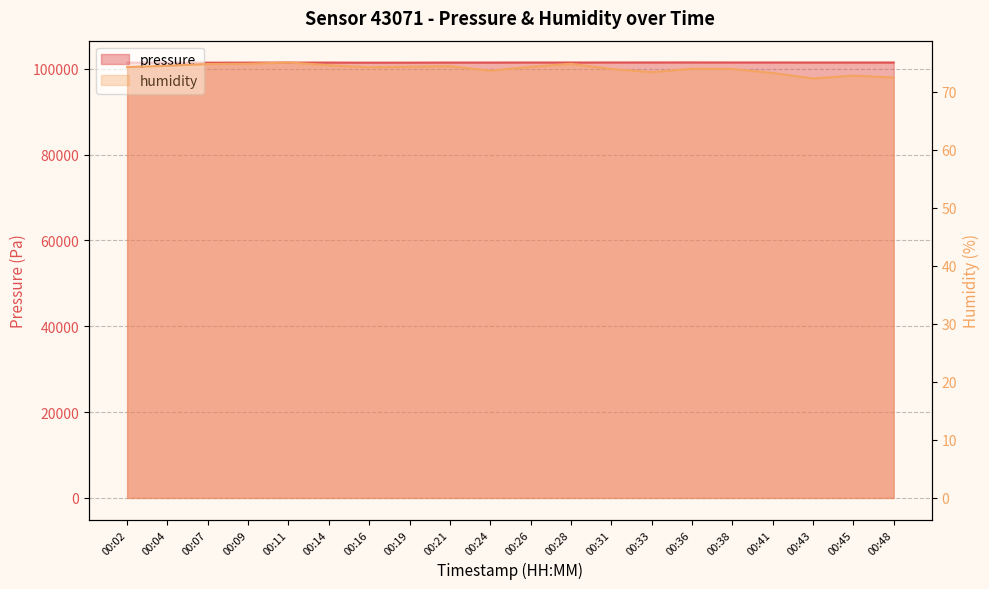

True or false: humidity has more than 2 interior local peaks.

True